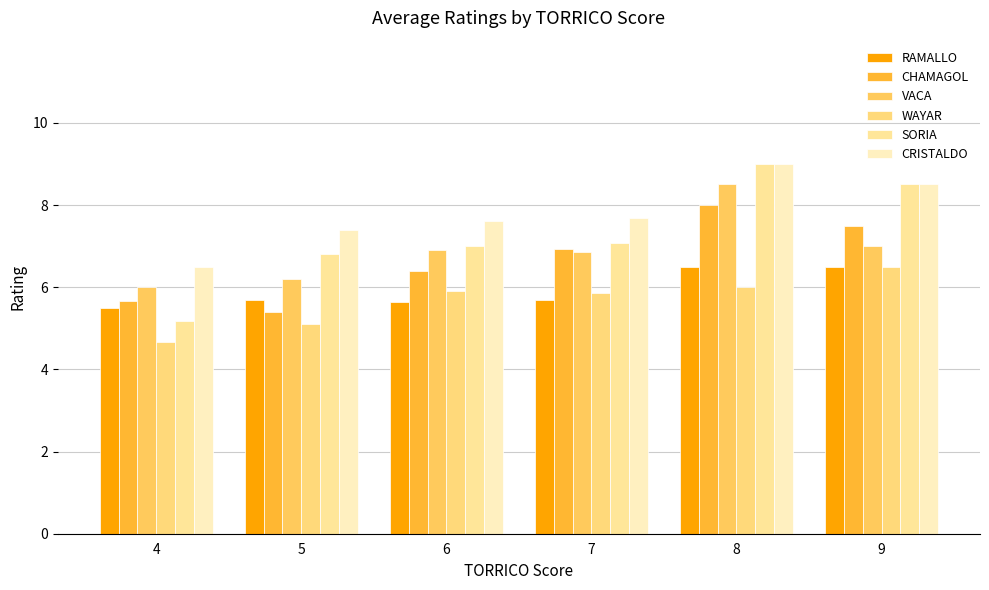

What are all the series names shown in the legend?

RAMALLO, CHAMAGOL, VACA, WAYAR, SORIA, CRISTALDO